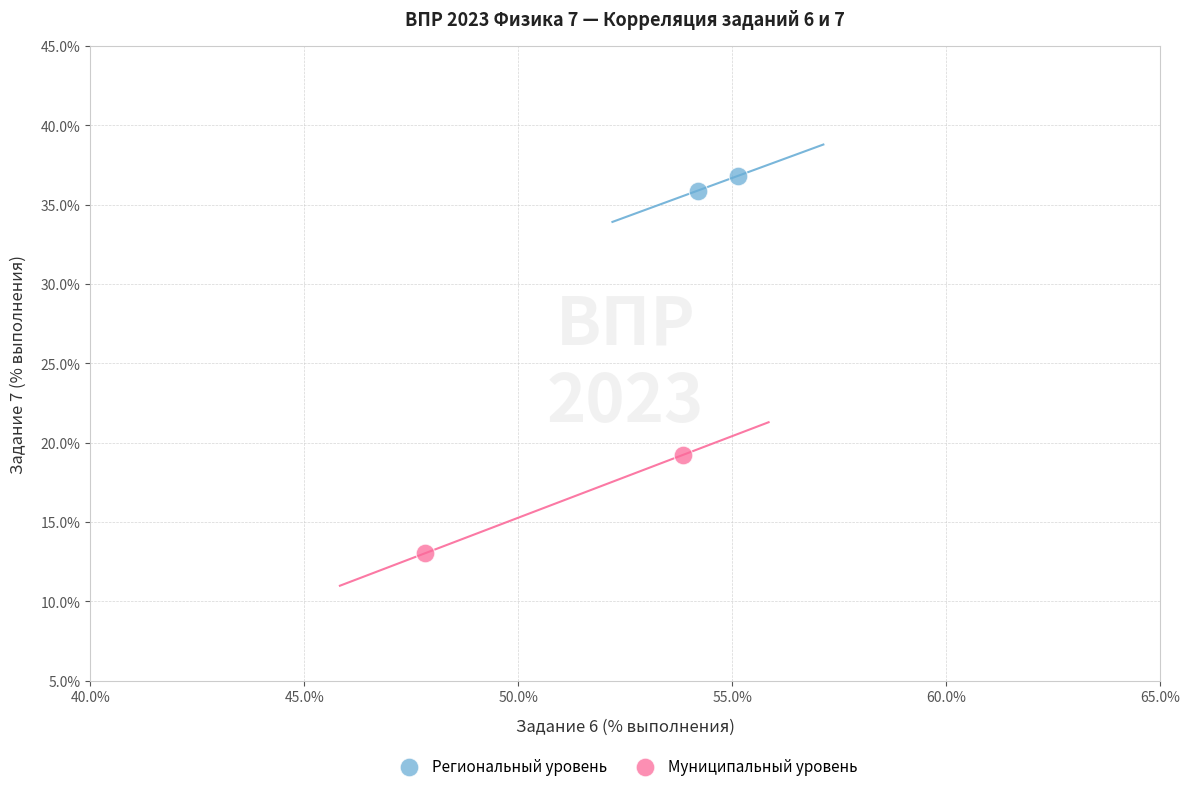

What are all the series names shown in the legend?

Региональный уровень, Муниципальный уровень